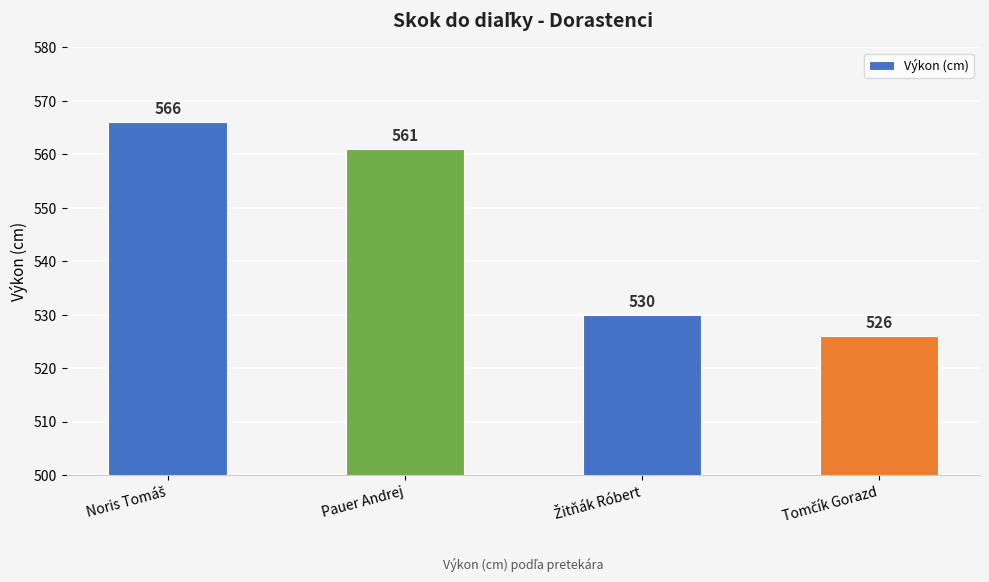

Reading right to left, extract all data points from this chart.

526	530	561	566